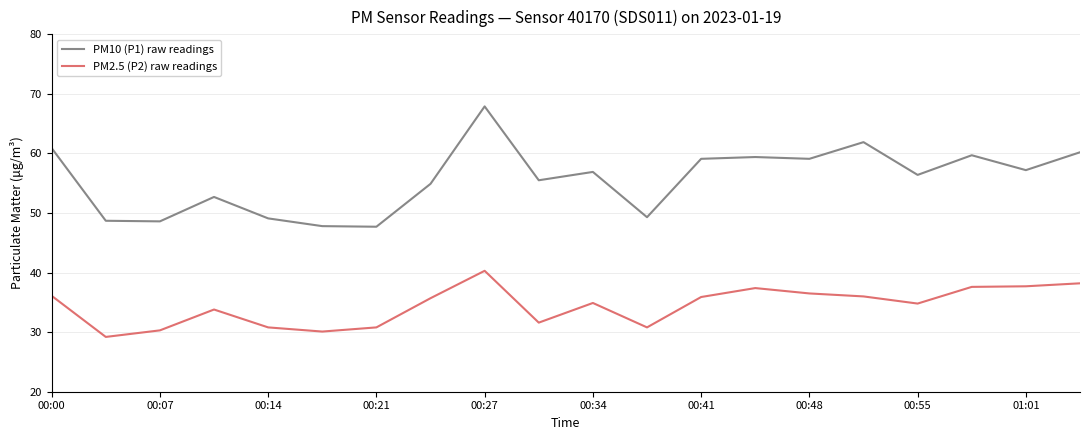

Which series has the largest range (max minus min)?

PM10 (P1) raw readings